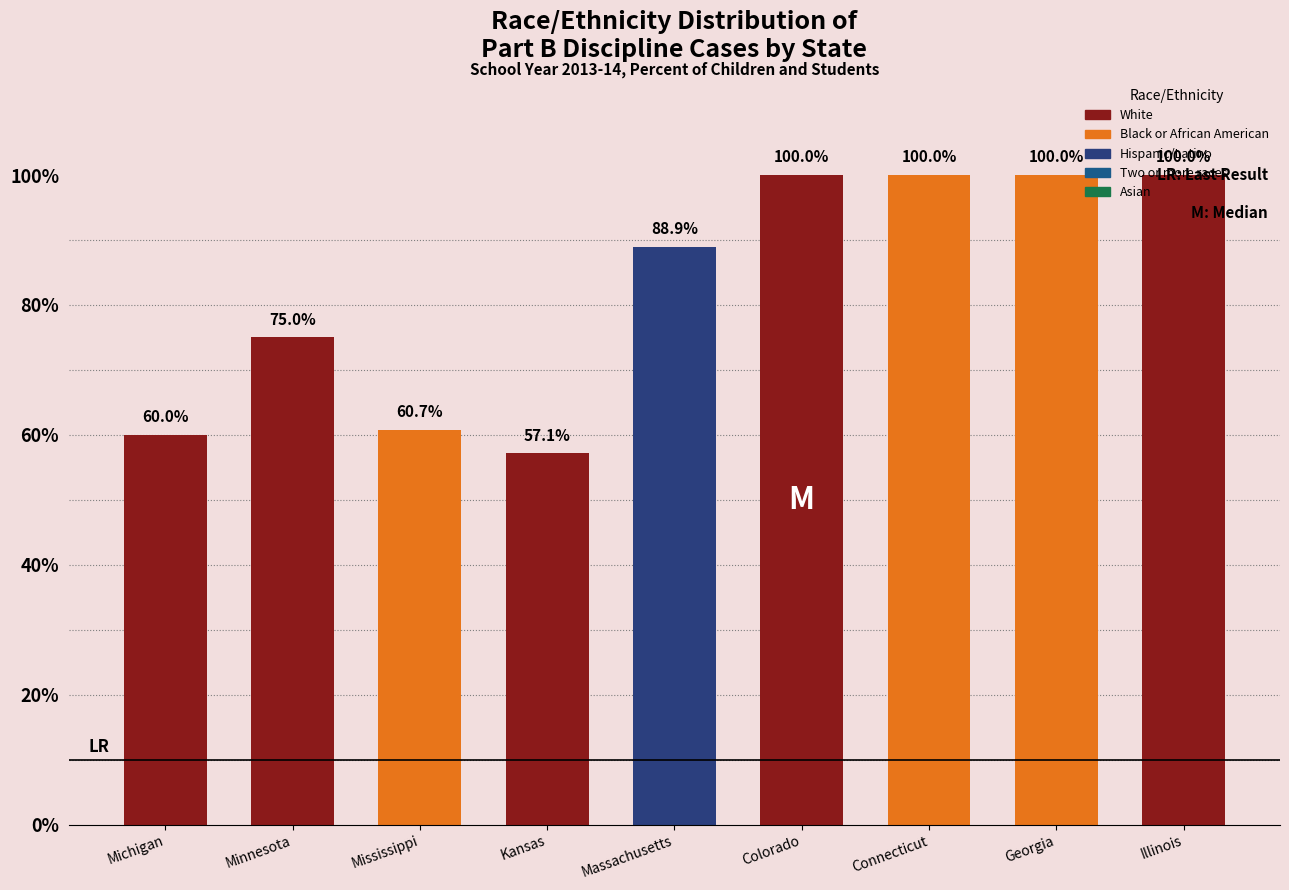

What is the ratio of the value at Colorado to the value at Georgia?

1.0